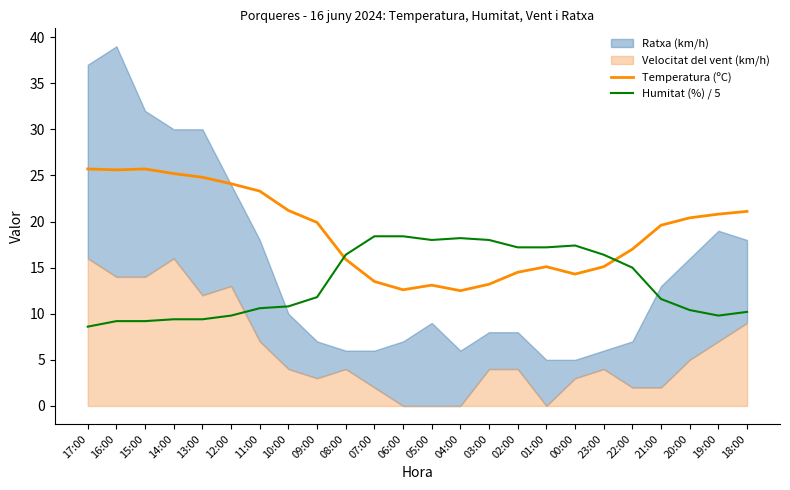

Is the value of Temperatura (ºC) at 16:00 greater than the value of Humitat (%) / 5 at 05:00?

Yes